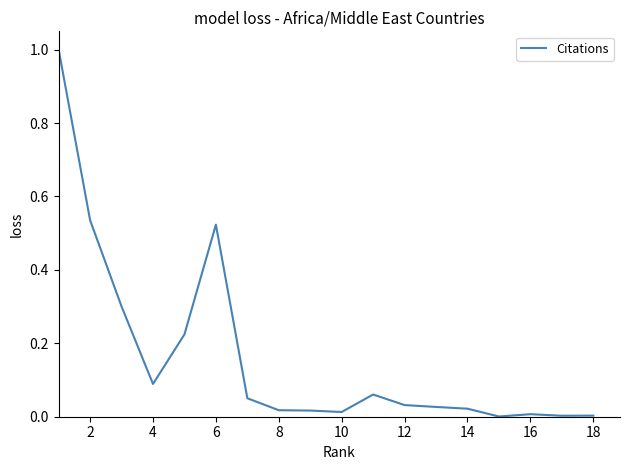

What is the greatest value displayed?

1.0